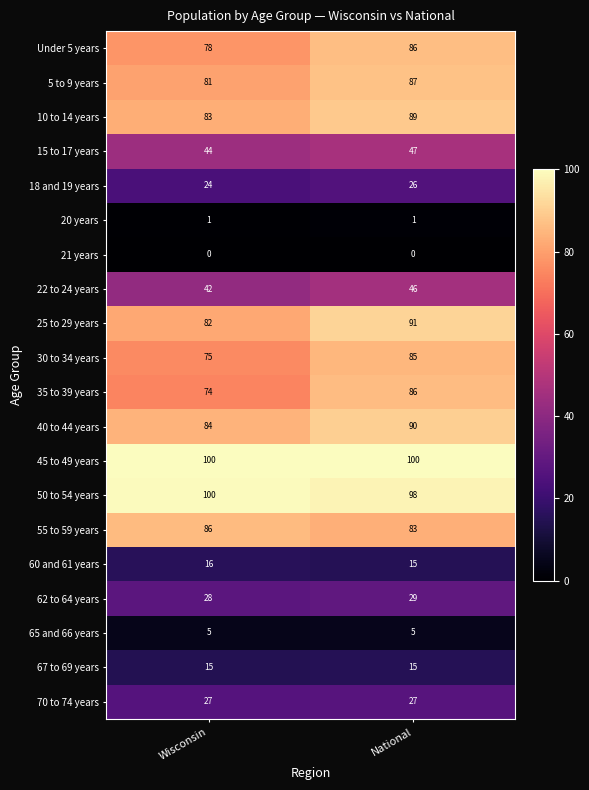

What value does the 67 to 69 years series have at National?

15